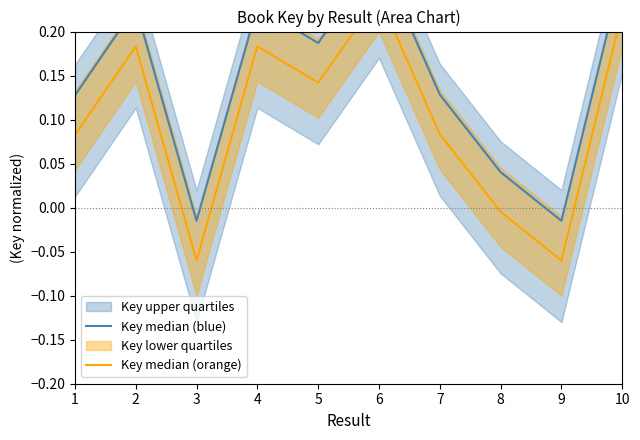

At 1, list the series in order from largest to smallest.

Key median (blue), Key median (orange)